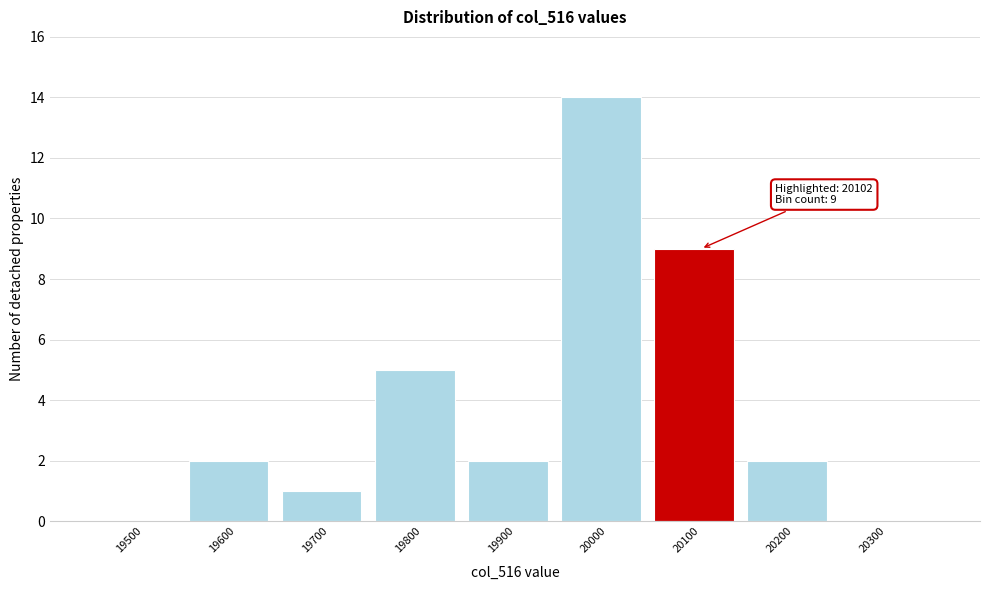

Reading right to left, transcribe all the data shown in this chart.

20300=0	20200=2	20100=9	20000=14	19900=2	19800=5	19700=1	19600=2	19500=0